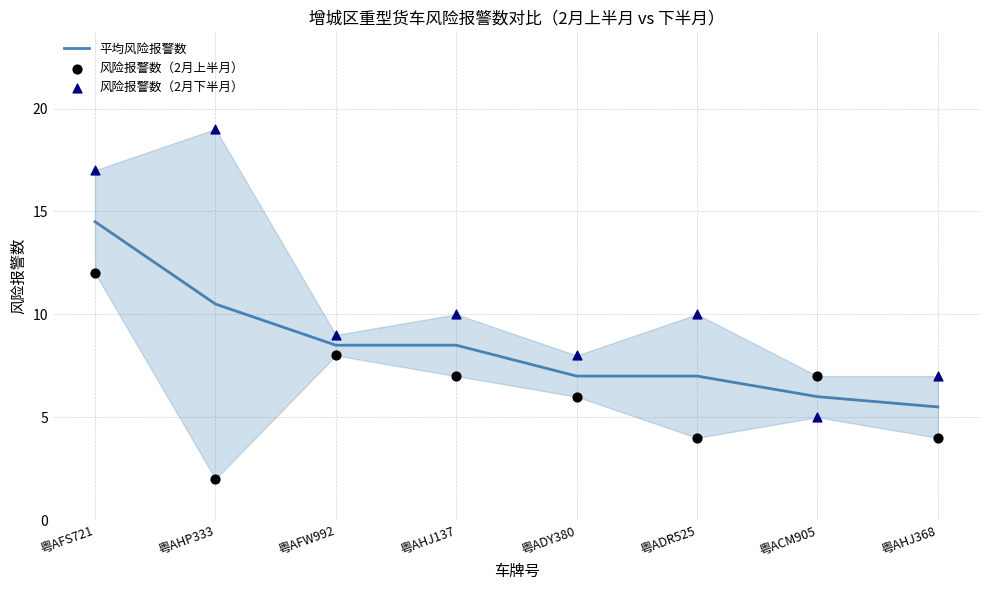

At which category is the sum across all series the highest?

粤AFS721